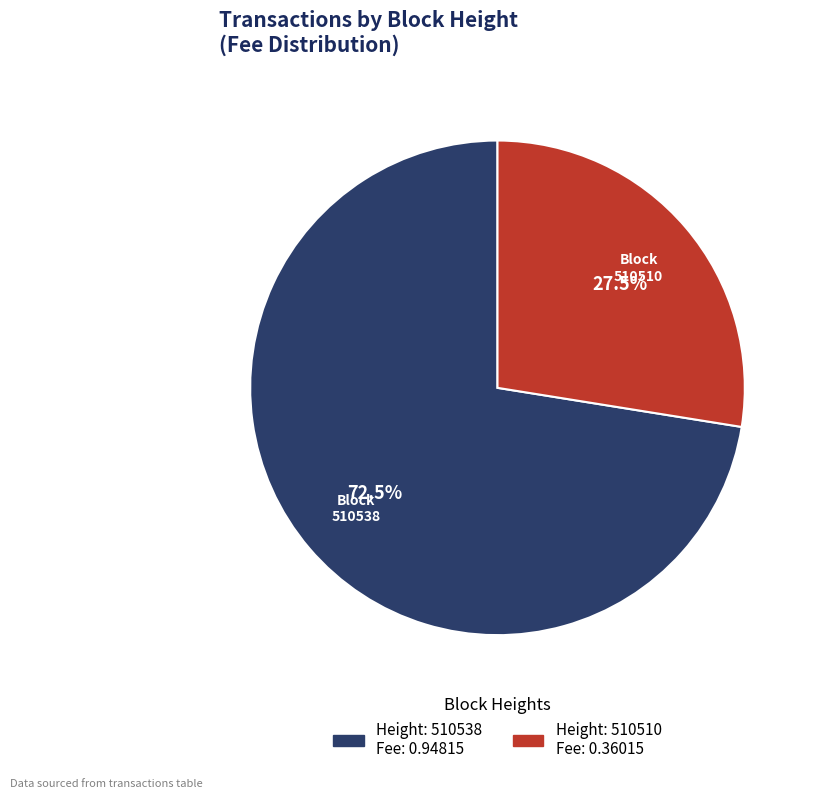

To the nearest percent, what is the average slice percentage?

50%